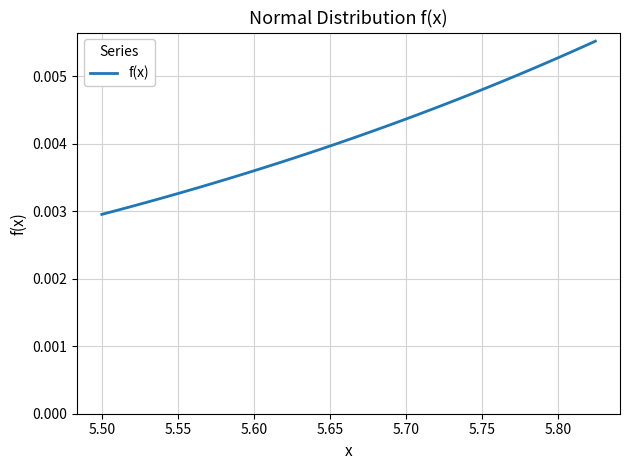

Does the chart have visible grid lines?

Yes